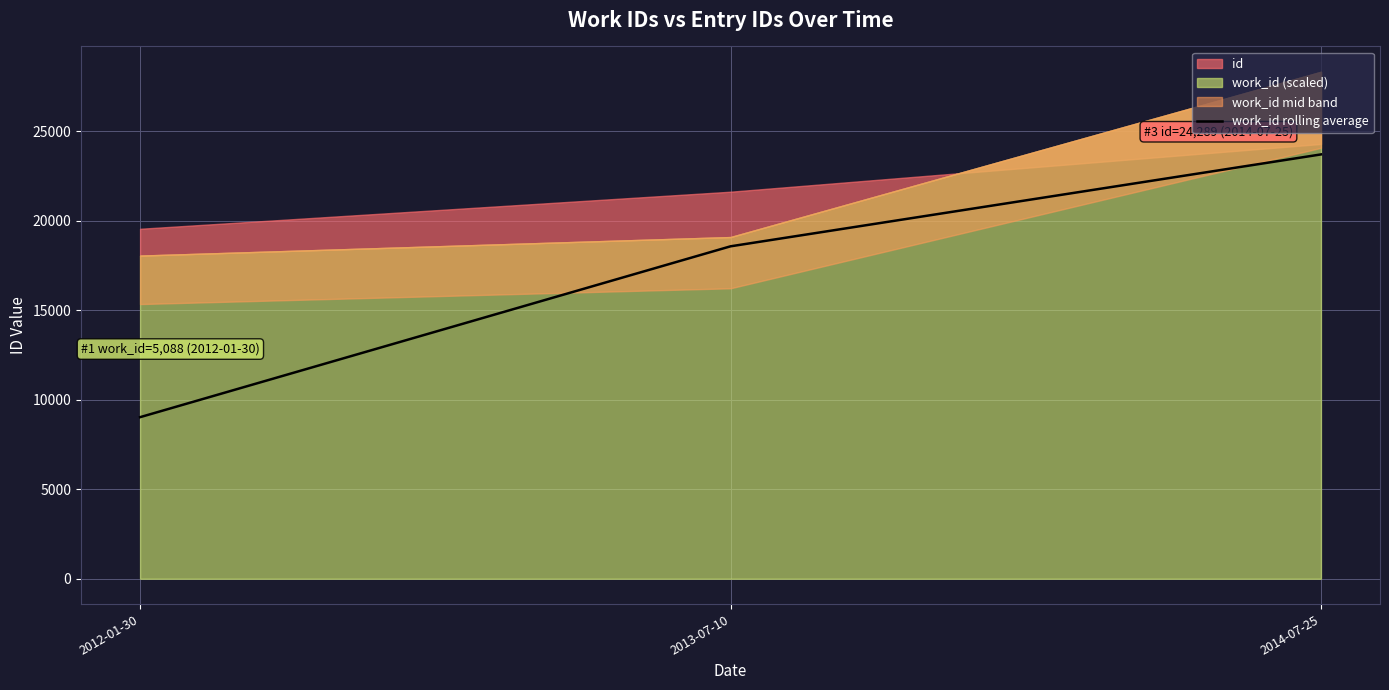

Reading left to right, transcribe all the data shown in this chart.

2012-01-30=9026.0	2013-07-10=18570.1	2014-07-25=23704.0